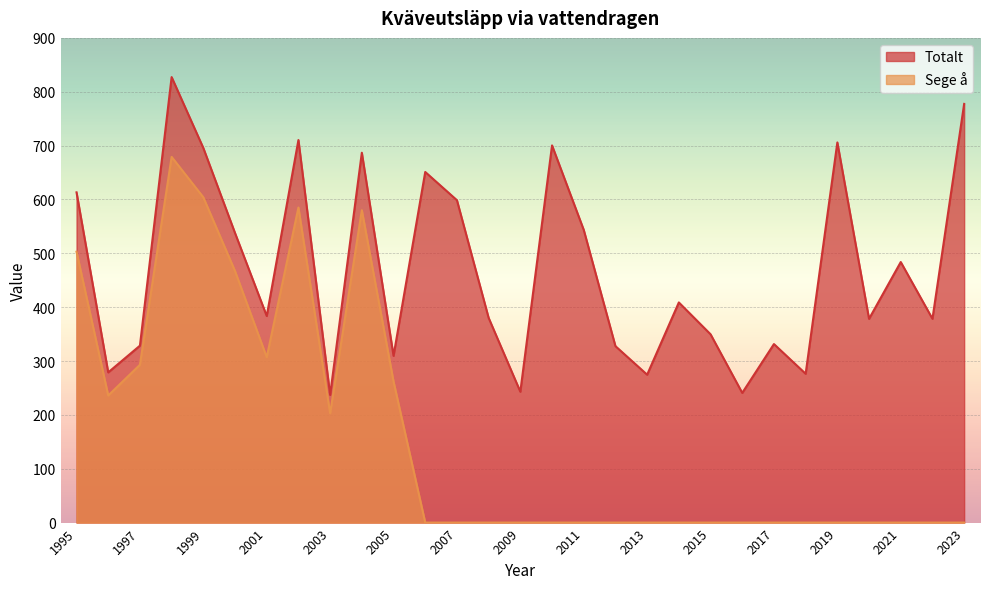

Is the value of Totalt at 1996 greater than the value of Sege å at 2020?

Yes